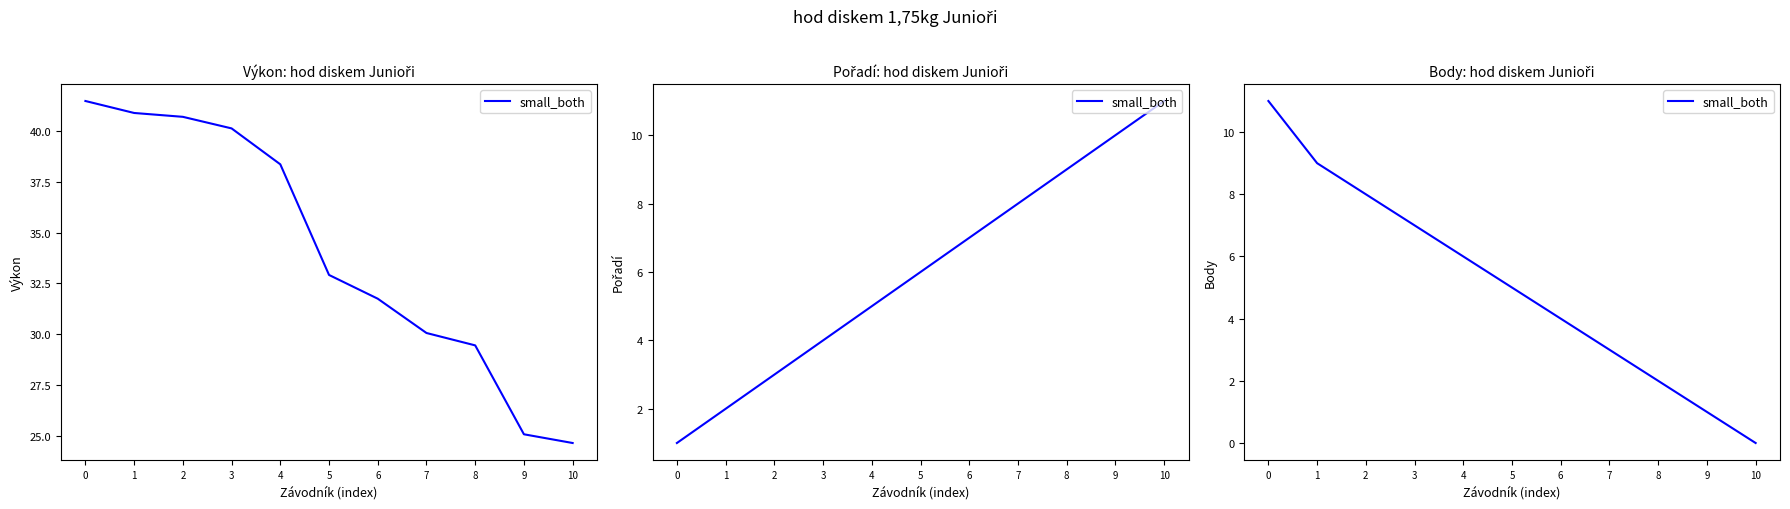

True or false: the data shows 3 at 7.

True